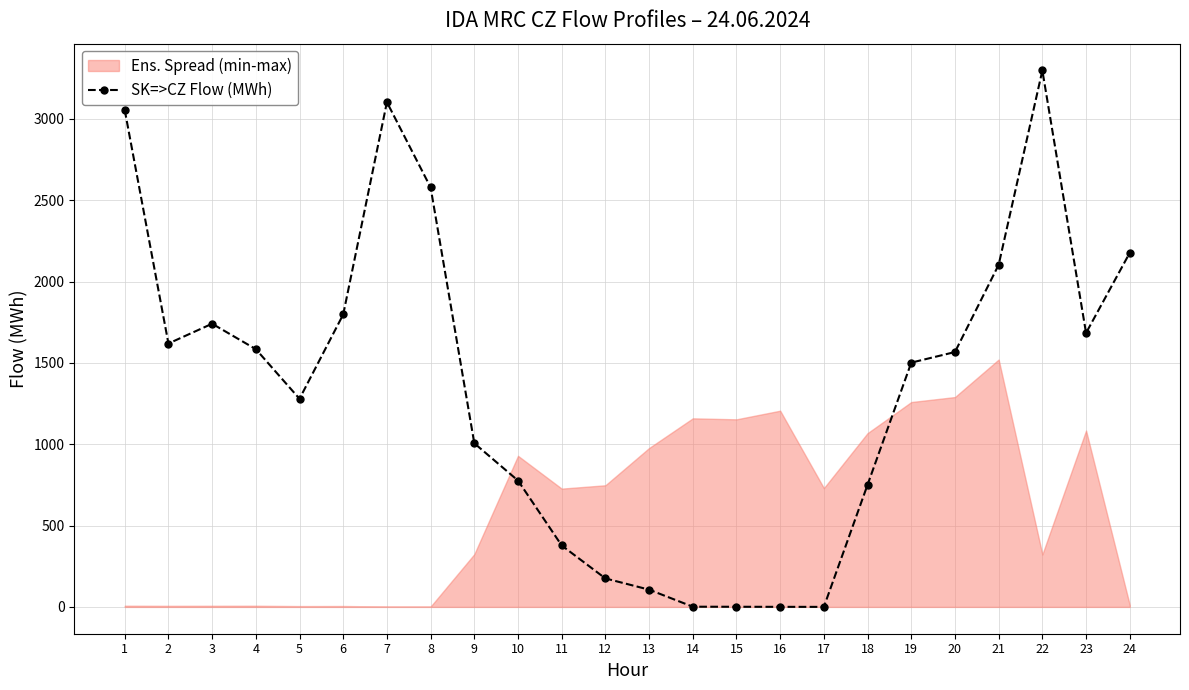

The value of SK=>CZ Flow (MWh) at 6 is 2817.7. True or false?

False